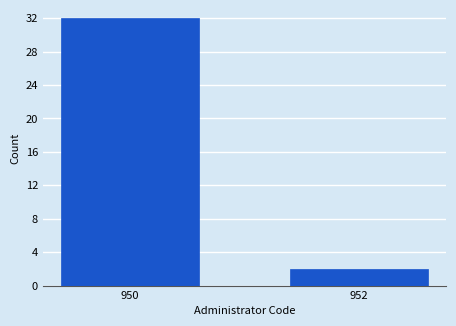

Reading left to right, extract all data points from this chart.

32	2